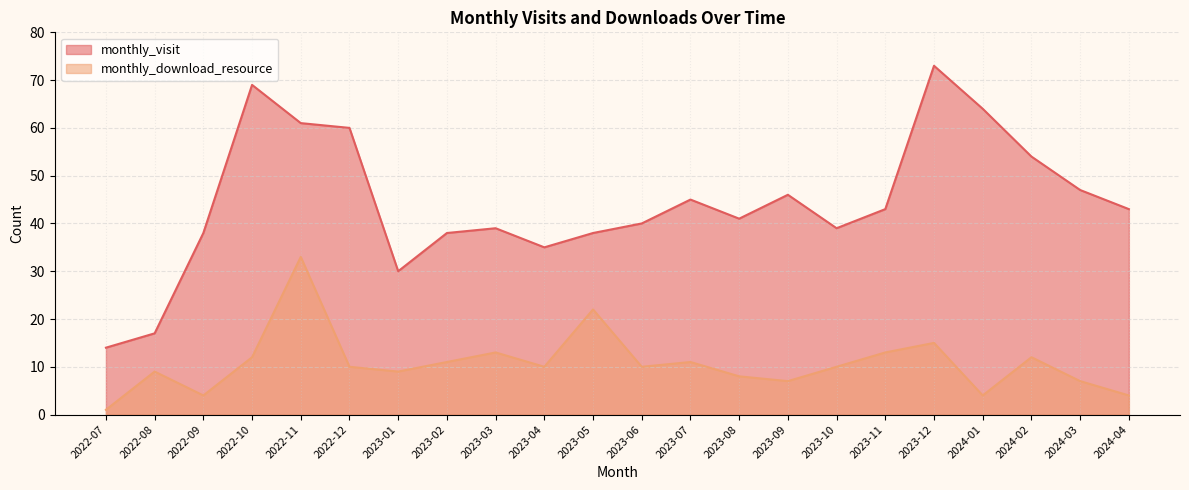

Between 2023-04 and 2023-05, which series saw the biggest shift?

monthly_download_resource